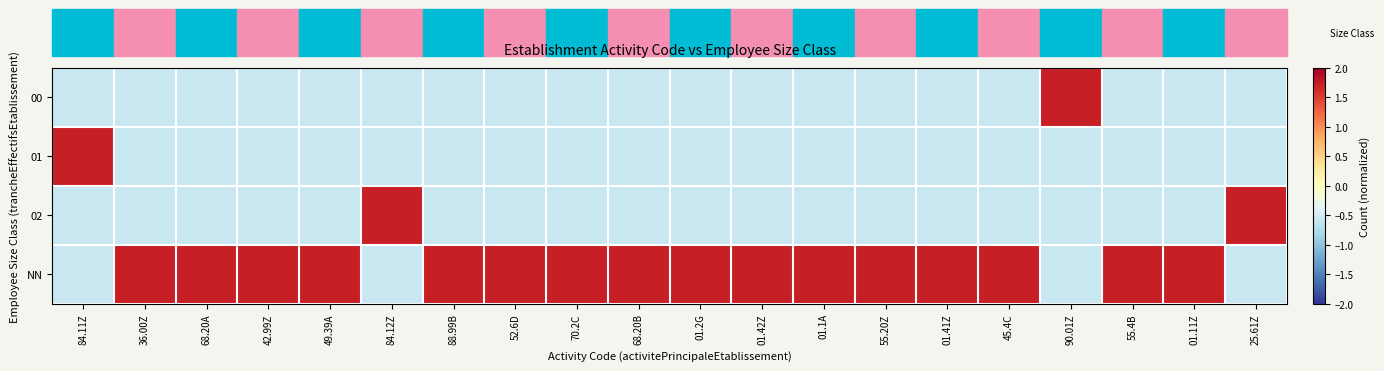

What is the spread (max minus min) of values at 52.6D?

2.3